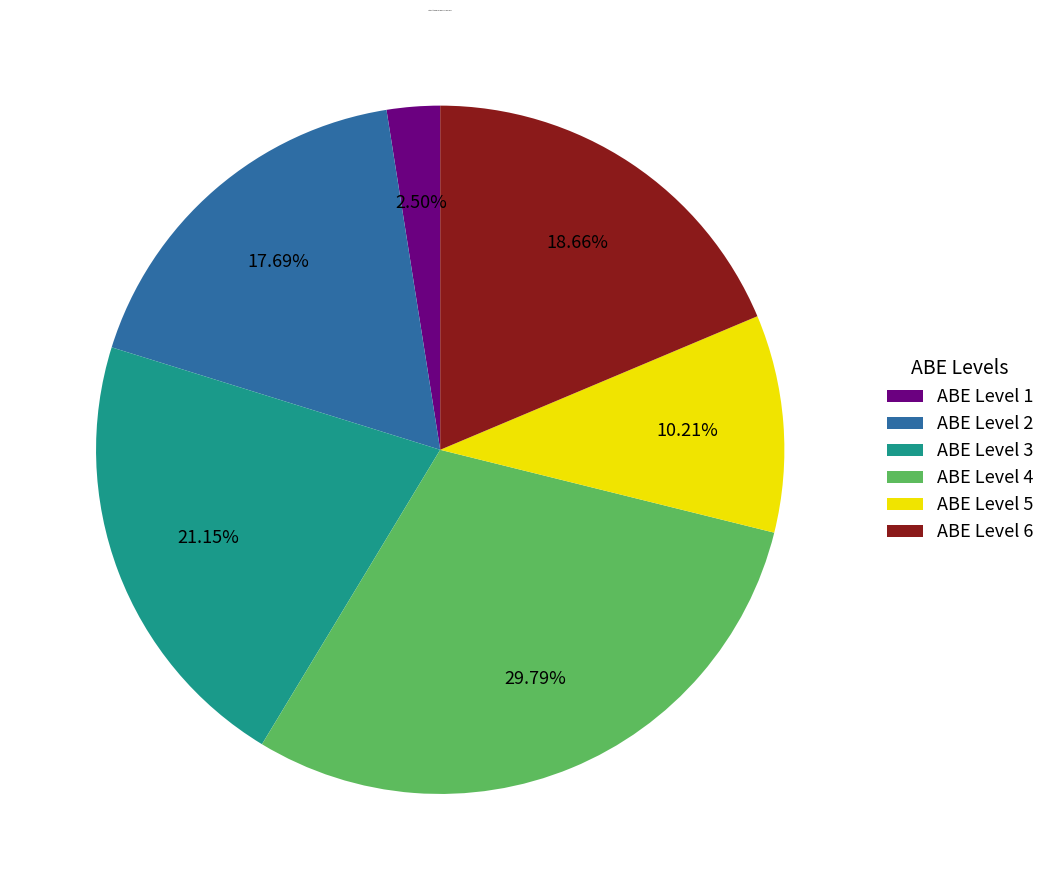

True or false: ABE Level 6 accounts for 8% of the total.

False